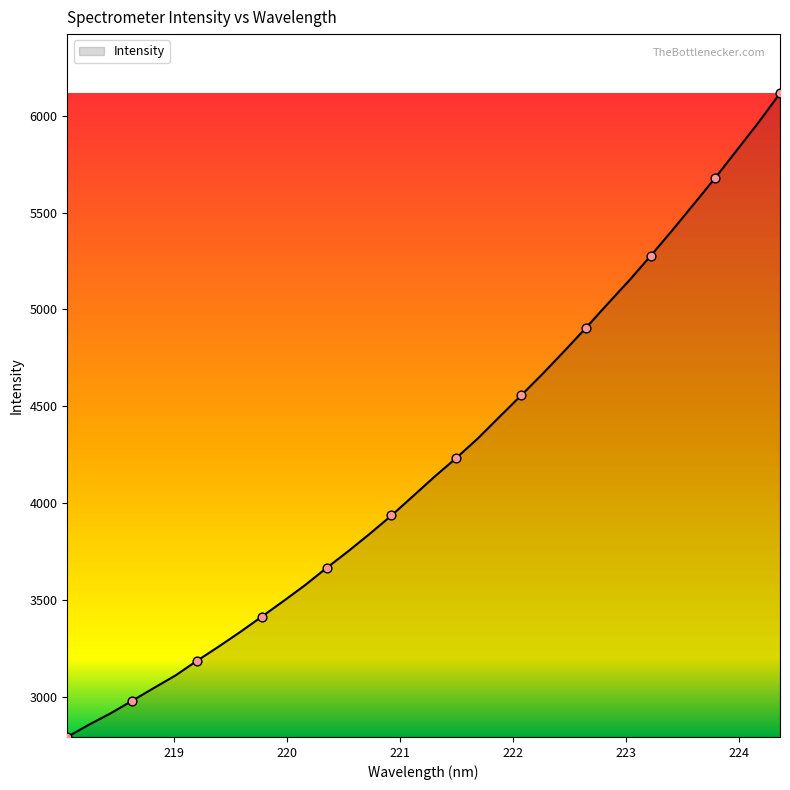

What is the maximum value shown in the chart?

6116.6